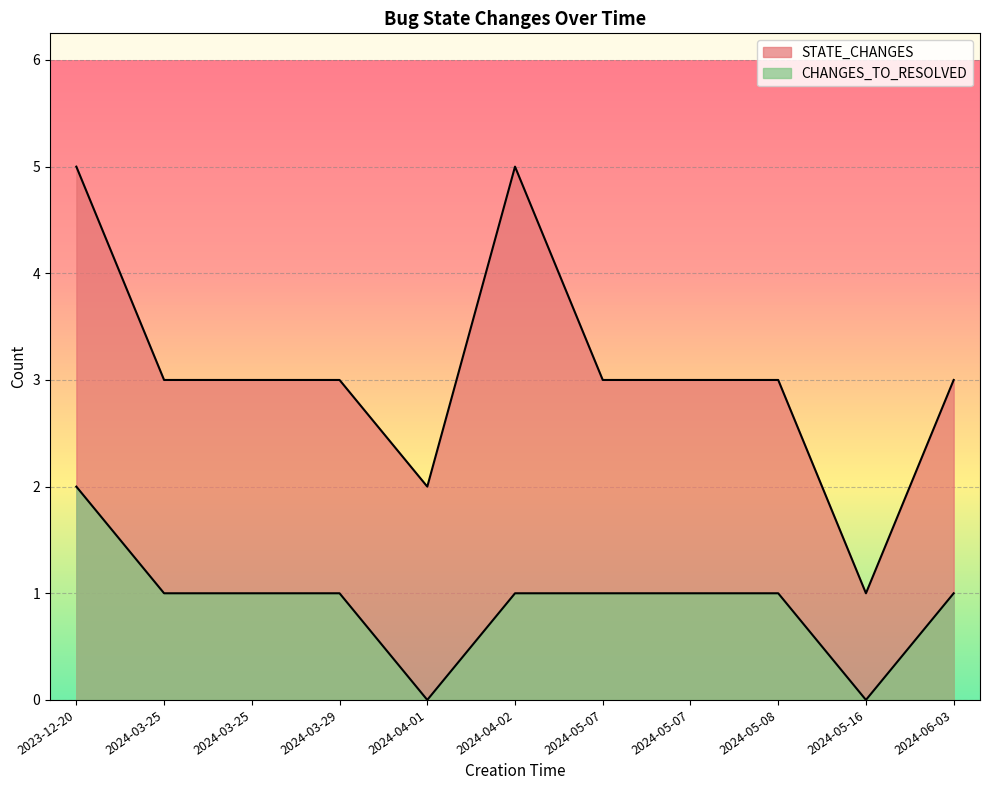

How many data points in CHANGES_TO_RESOLVED are less than 1?

2